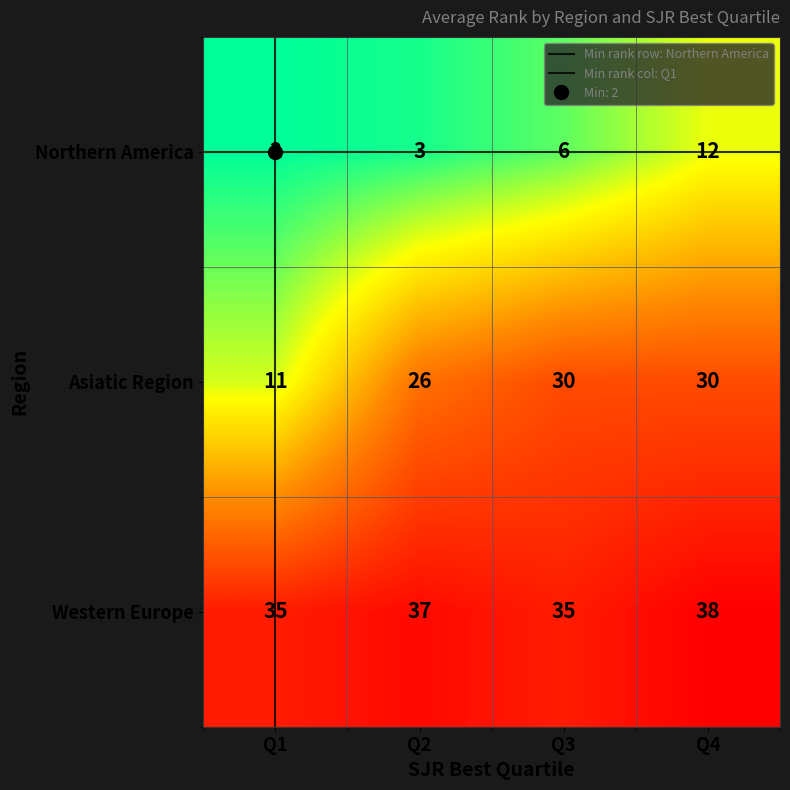

What is the average value of the Asiatic Region series?

24